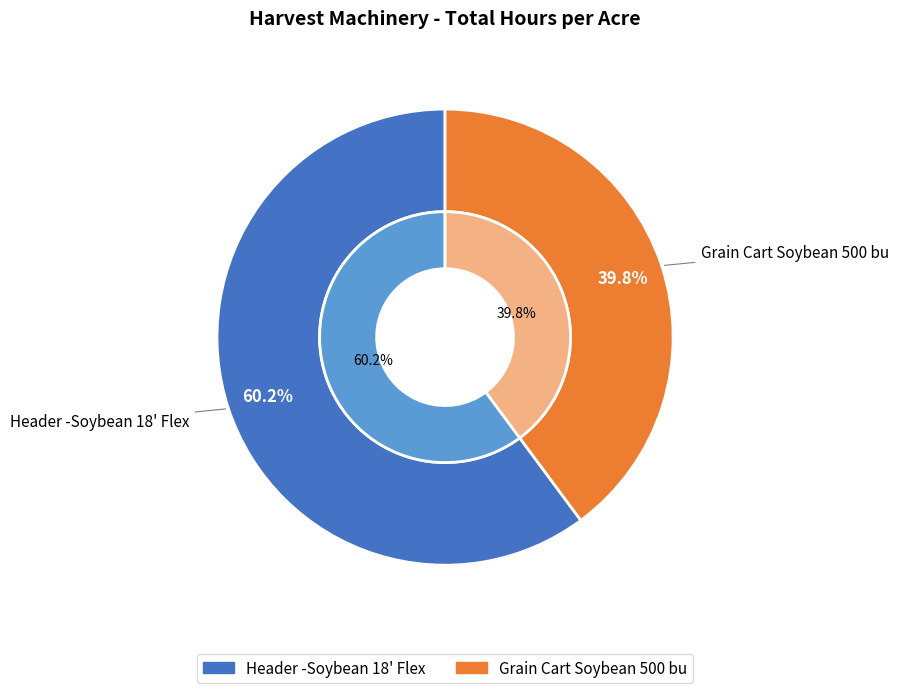

The Header -Soybean 18 Flex slice represents 47% of the pie. True or false?

False